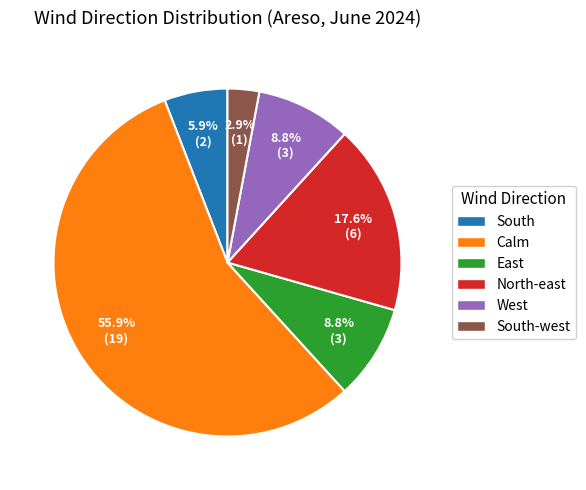

How many segments does this pie chart have?

6